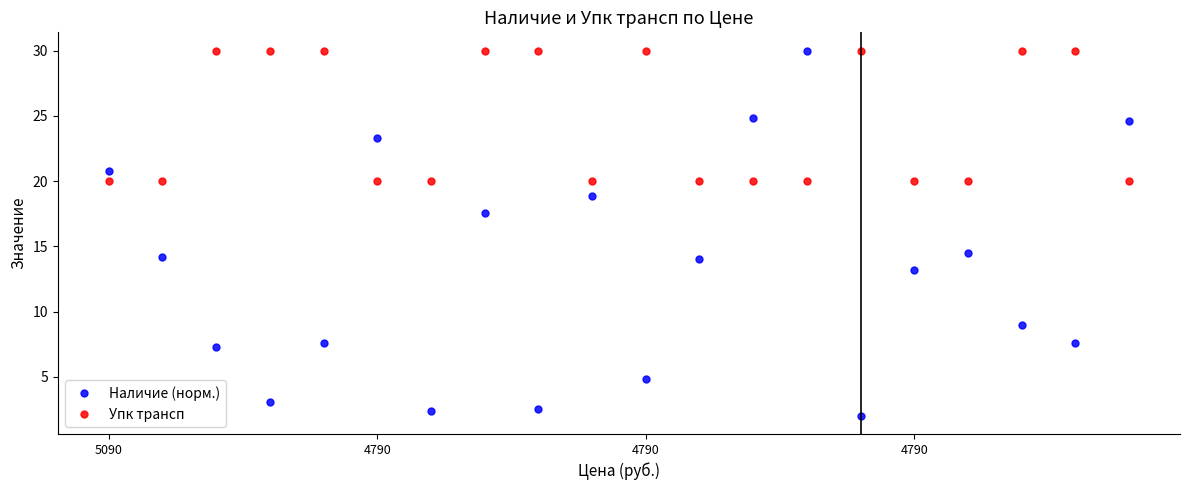

In Наличие (норм.), how many points are higher than both neighbors (excluding endpoints)?

5